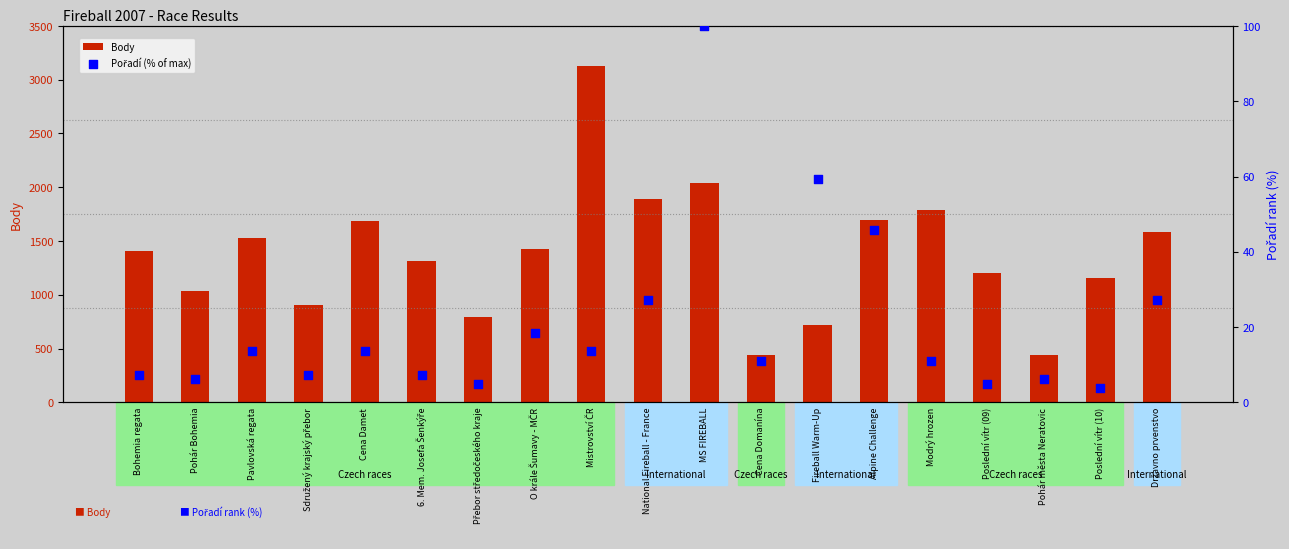

Which series reaches the minimum Y coordinate?

Pořadí (% of max)